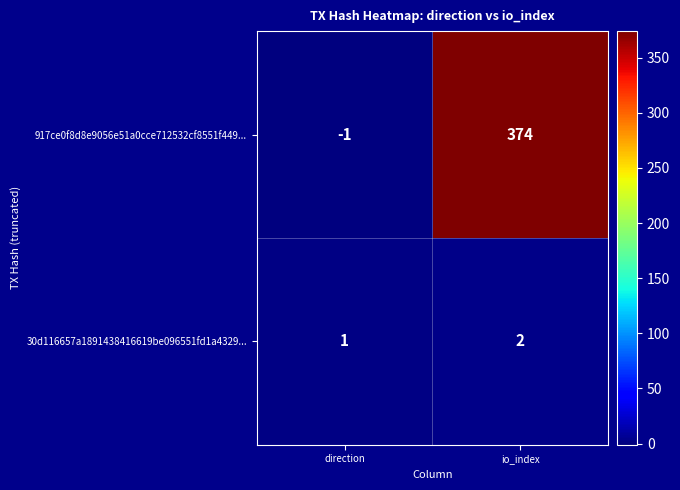

Reading left to right, list all the values displayed in this chart.

917ce0f8d8e9056e51a0cce712532cf8551f449...: direction=-1	io_index=374
30d116657a1891438416619be096551fd1a4329...: direction=1	io_index=2